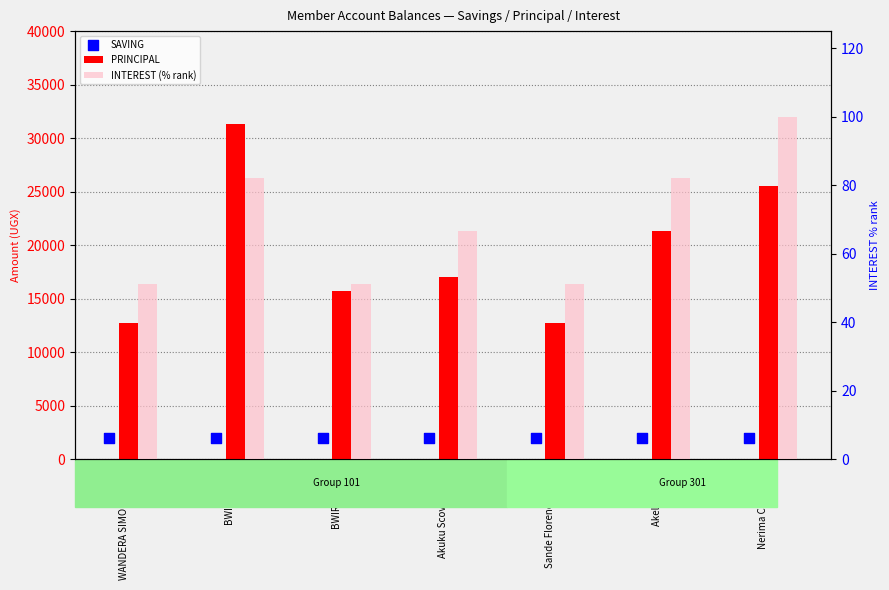

Which series reaches the maximum Y coordinate?

PRINCIPAL